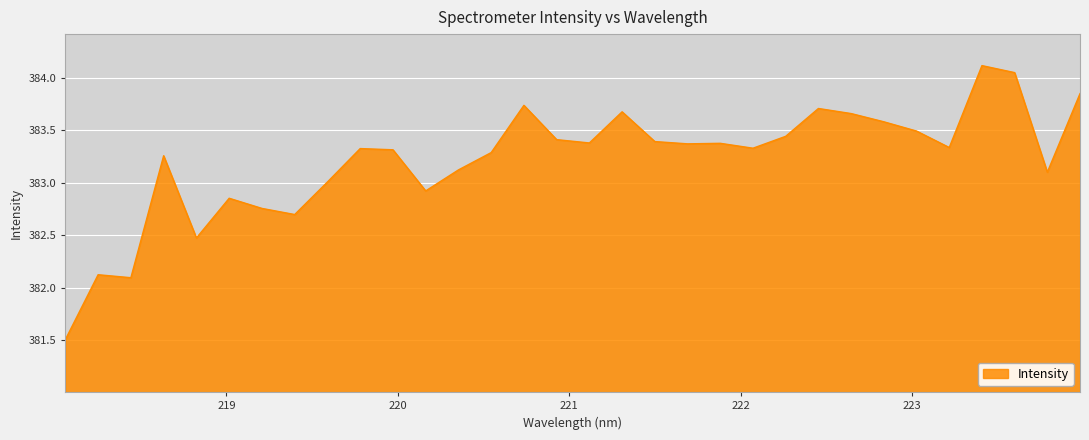

What is the smallest value displayed?

381.5